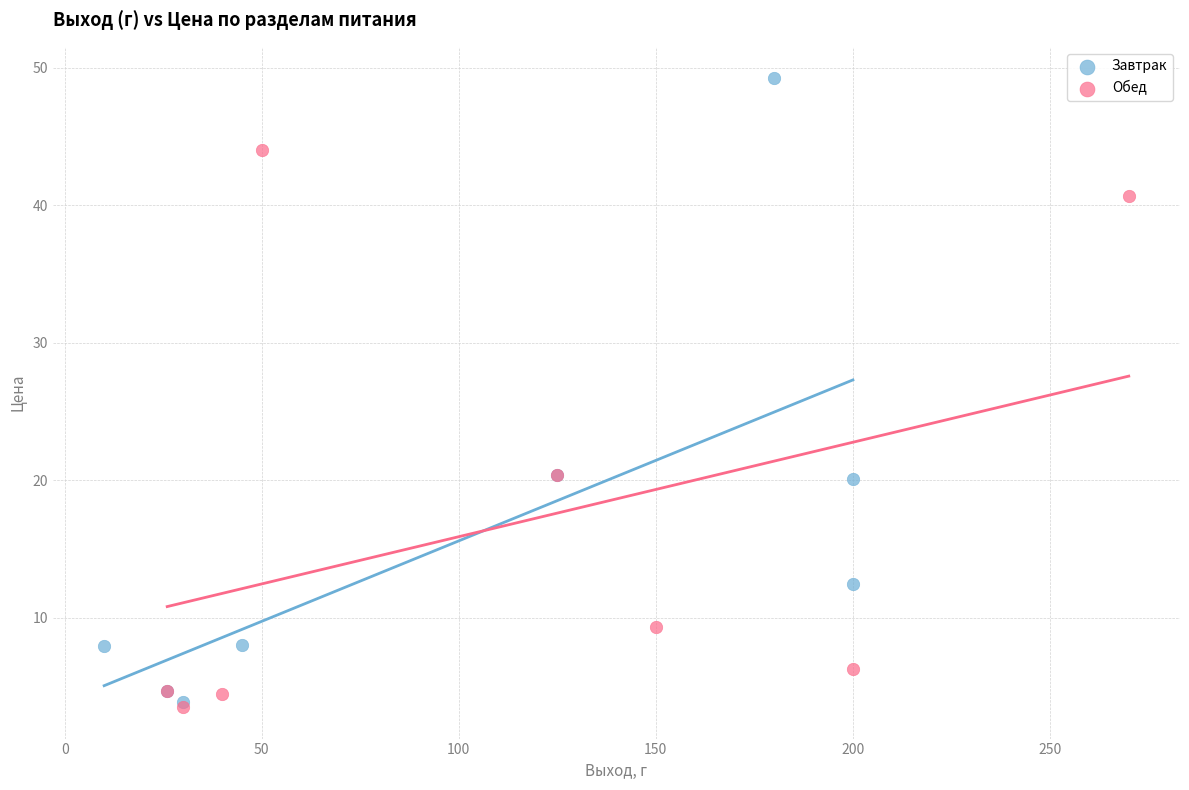

Which series contains the highest Y value?

Завтрак